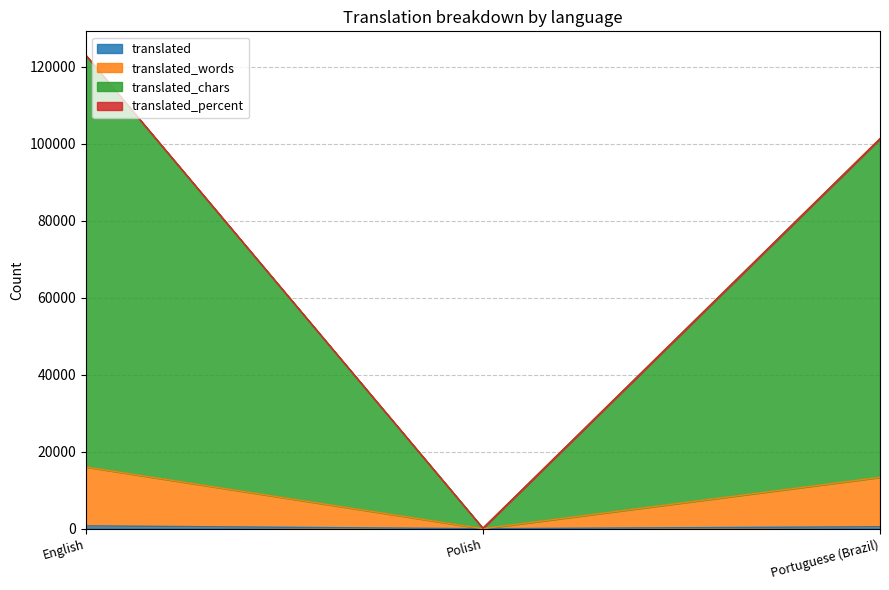

The value of translated_words at Polish is 30.0. True or false?

True